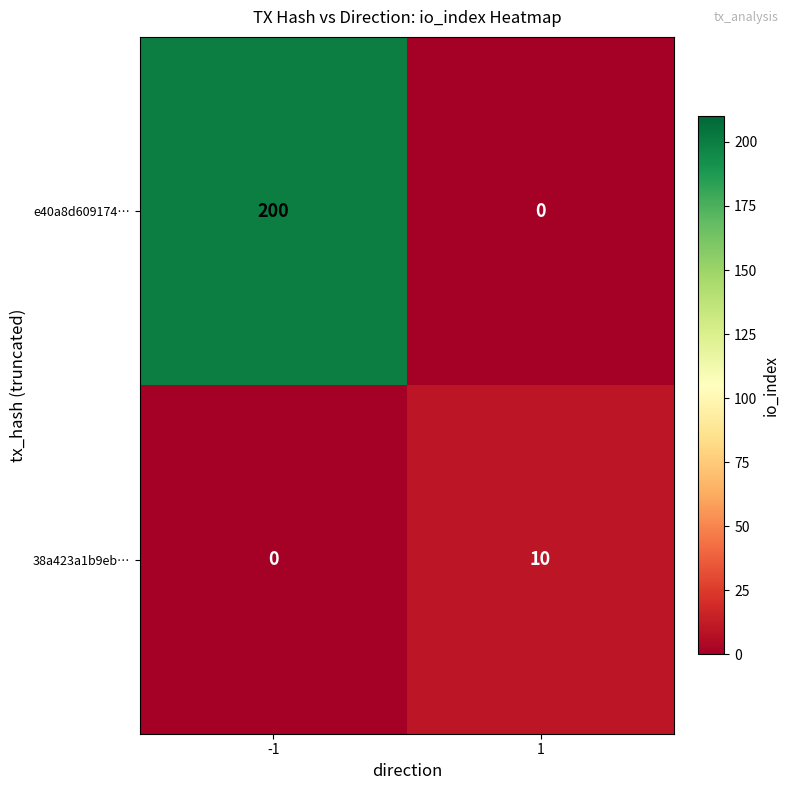

At which category does the chart reach its peak across all series?

-1